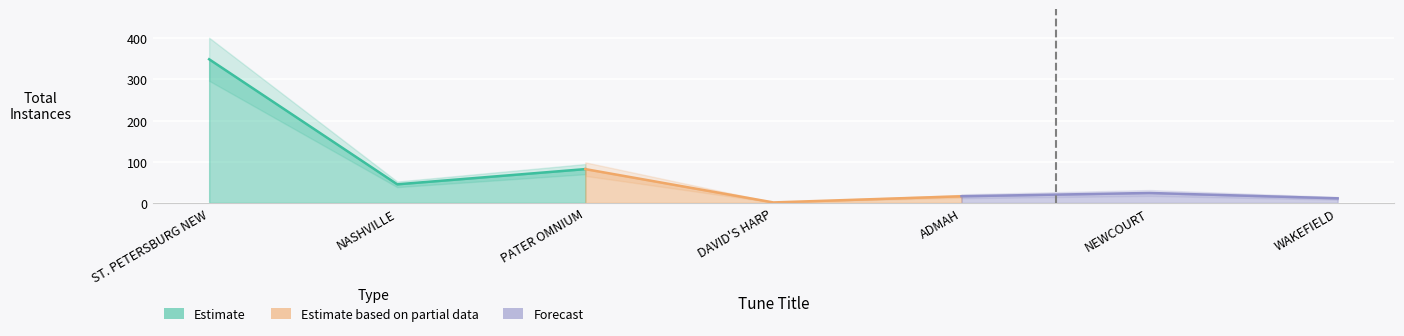

What position from the left is NEWCOURT?

6